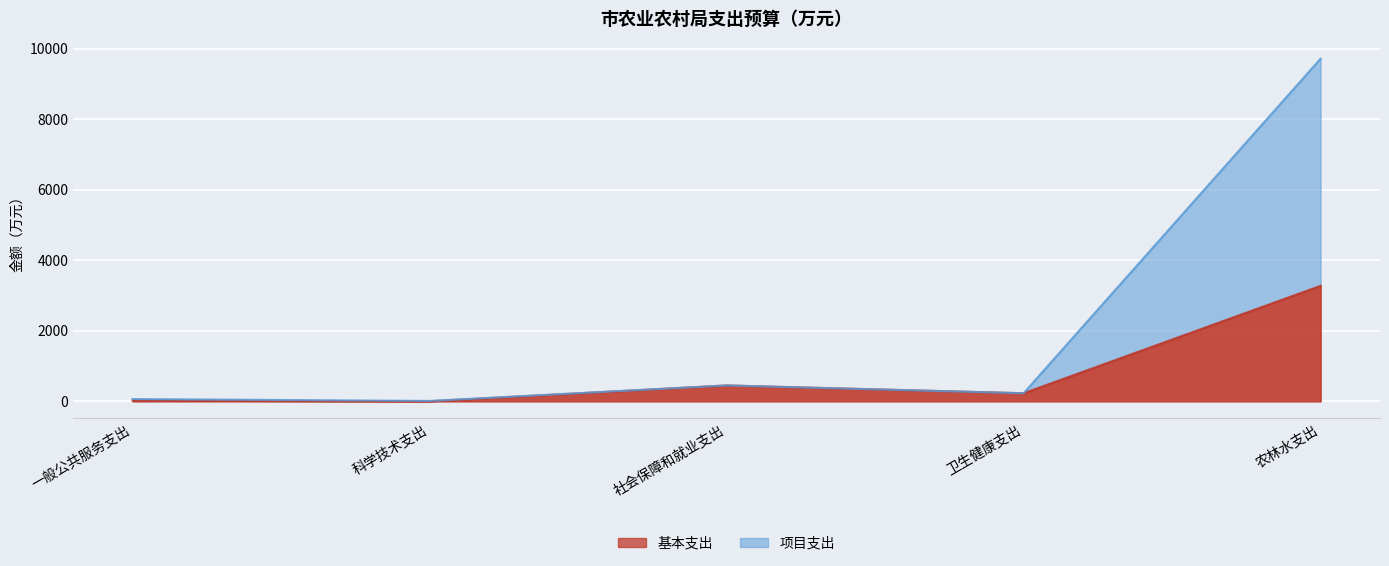

The value of 基本支出 at 科学技术支出 is 1477.7. True or false?

False